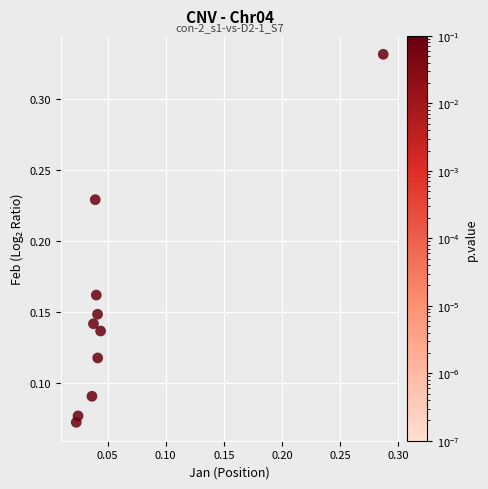

How many data points are displayed?

10